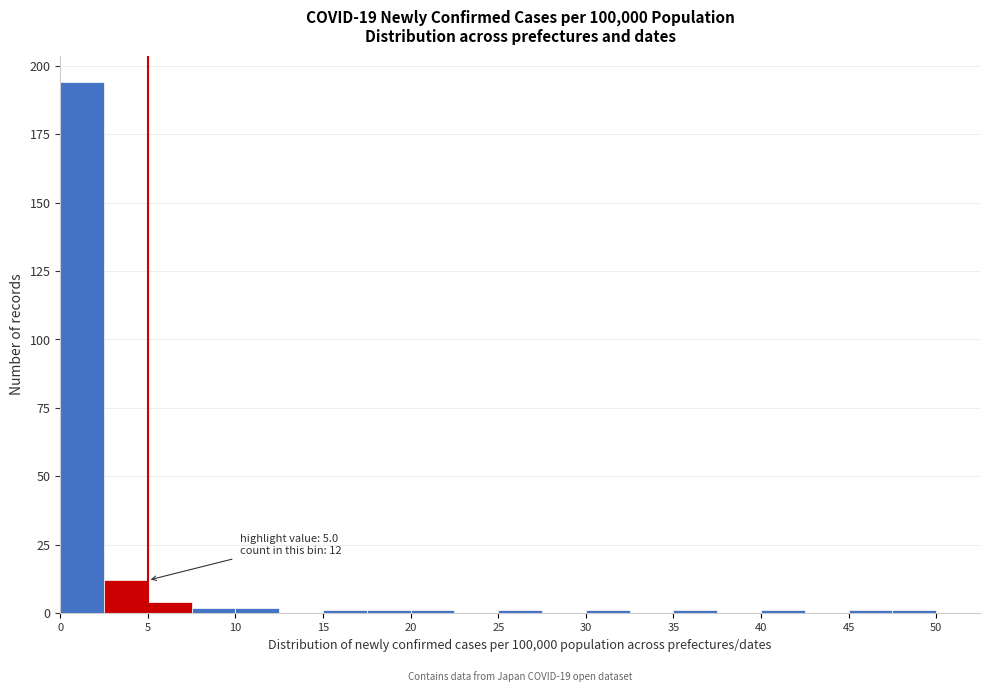

Which range on the x-axis has the tallest bar?

0.0 to 2.5